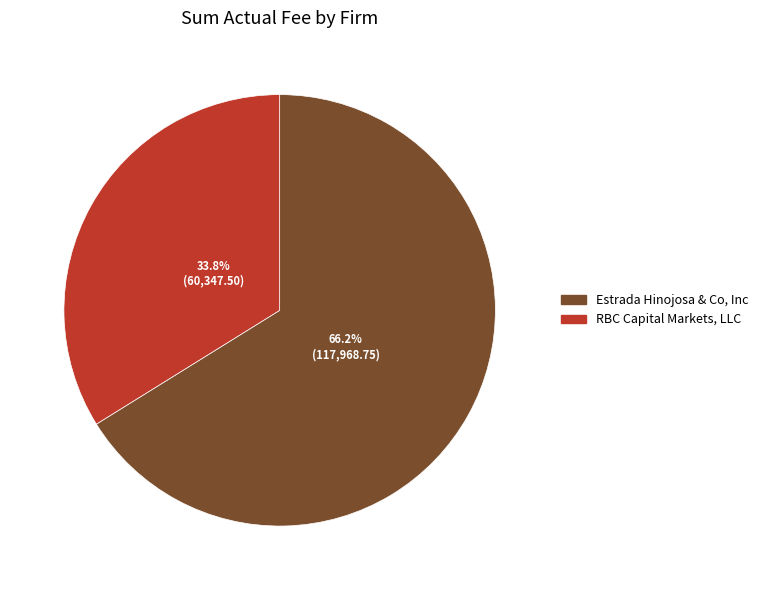

Count the number of slices in the pie.

2